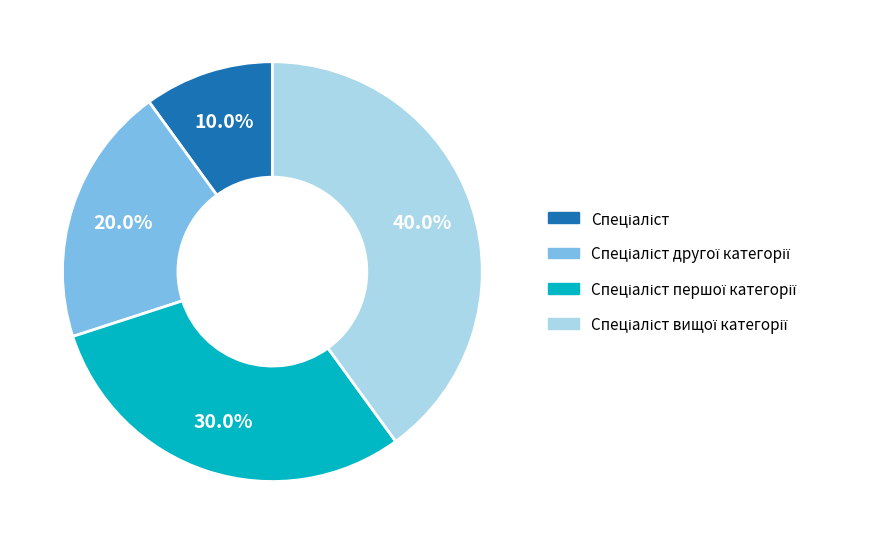

Does any single category account for the majority?

No